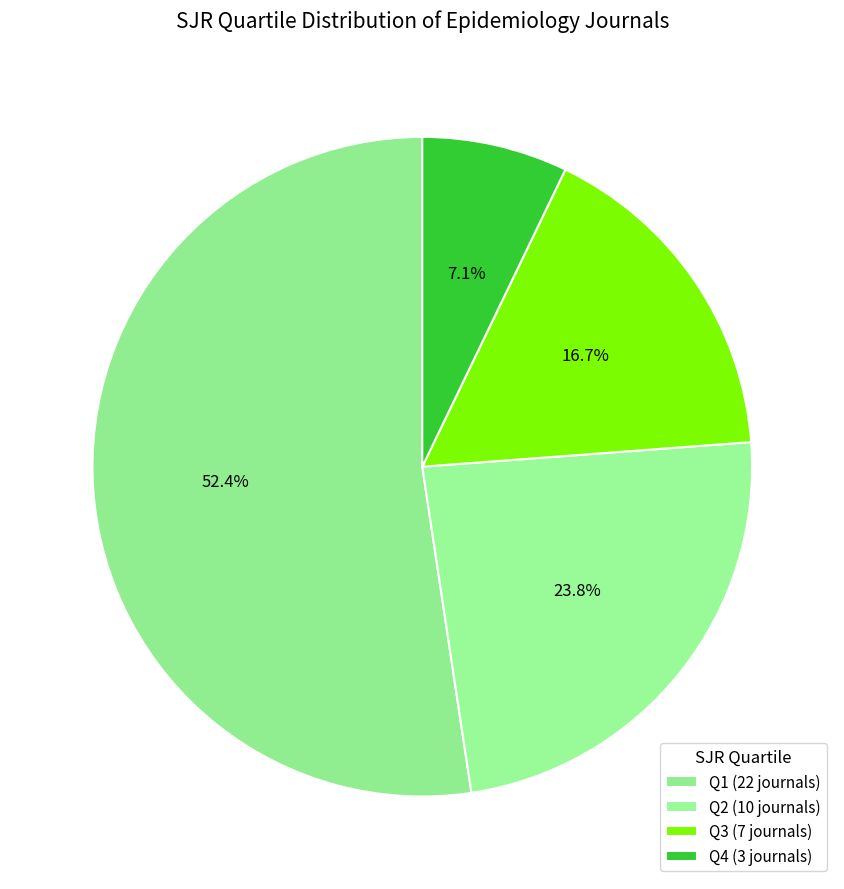

What portion of the pie excludes Q4?

92.9%